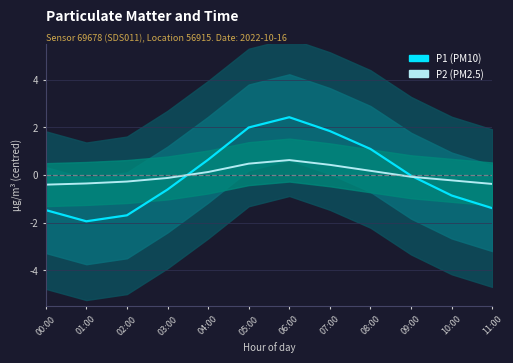

What is the minimum value shown in the chart?

-1.9